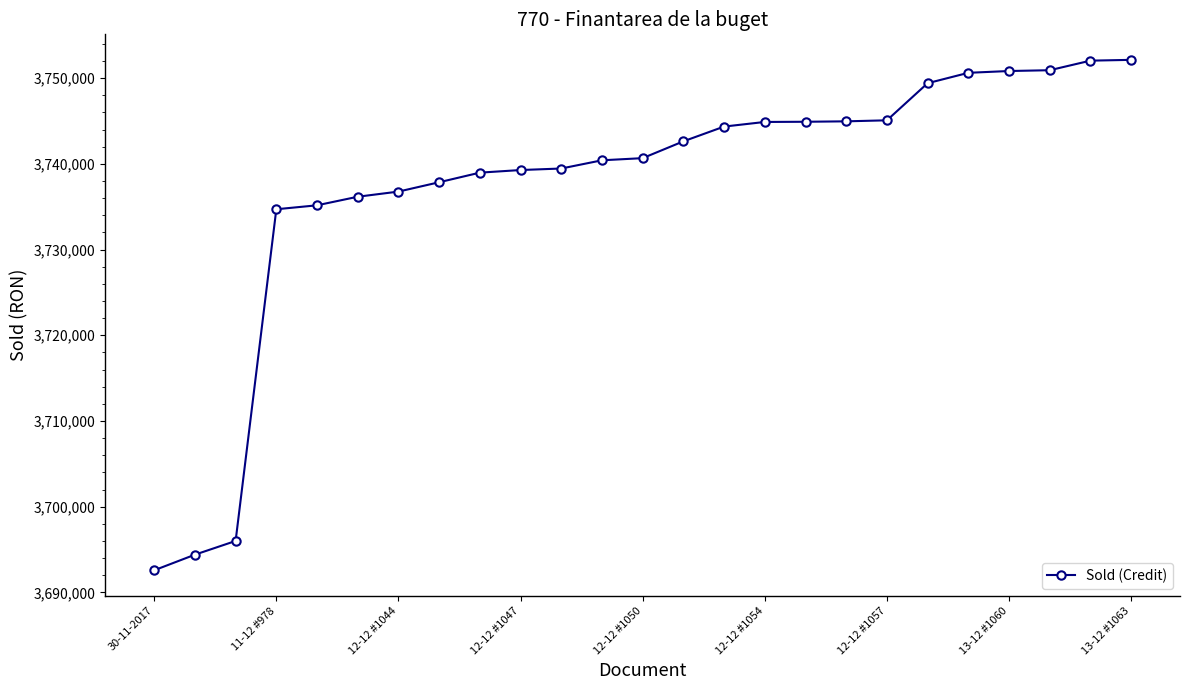

What is the value of the 23rd point from the left?

3750921.3